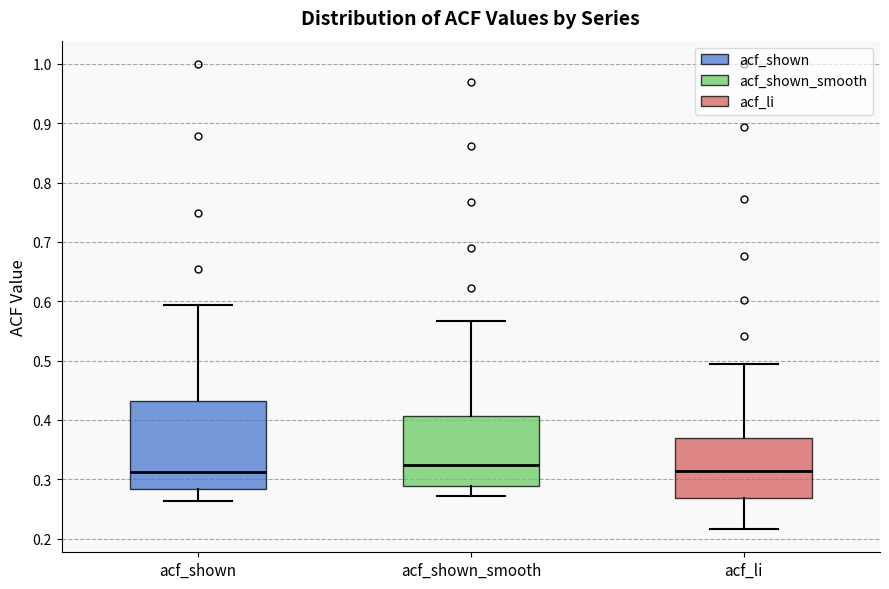

Where is the upper edge of the box for acf_shown on the y-axis? The values are not printed on the chart, so give them approximately, as read against the axis.

0.43